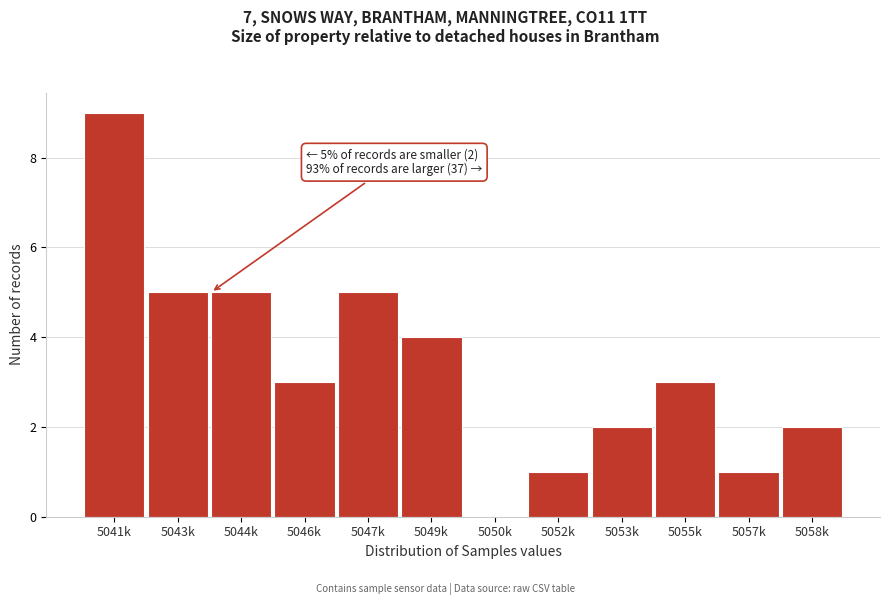

Reading left to right, transcribe all the data shown in this chart.

5041k=9	5043k=5	5044k=5	5046k=3	5047k=5	5049k=4	5050k=0	5052k=1	5053k=2	5055k=3	5057k=1	5058k=2